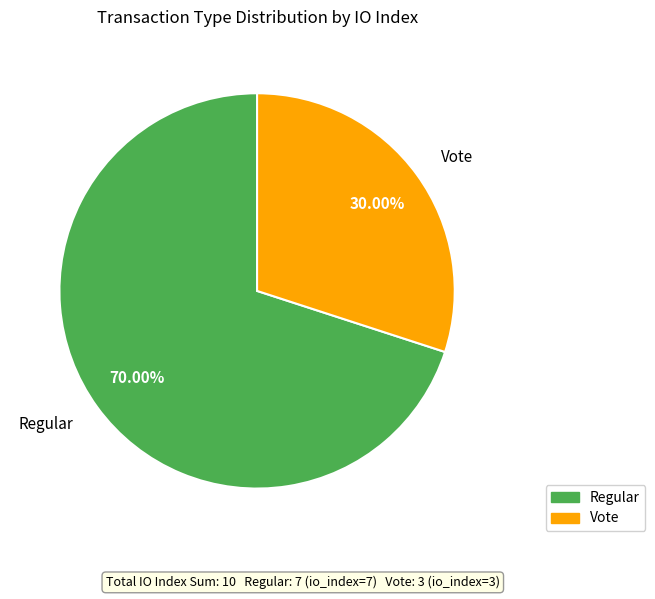

Which slice represents more than half of the pie?

Regular